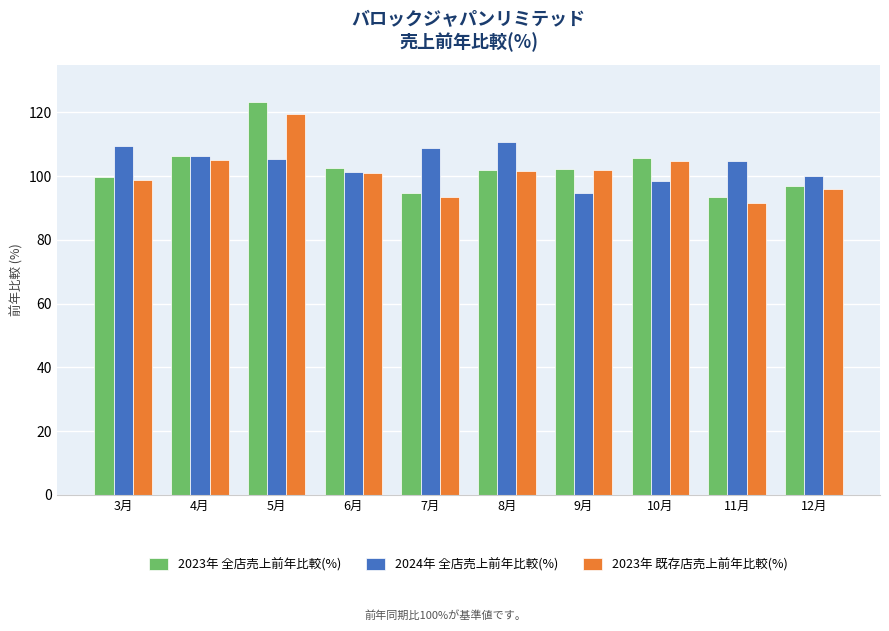

What is the spread (max minus min) of values at 3月?

10.6